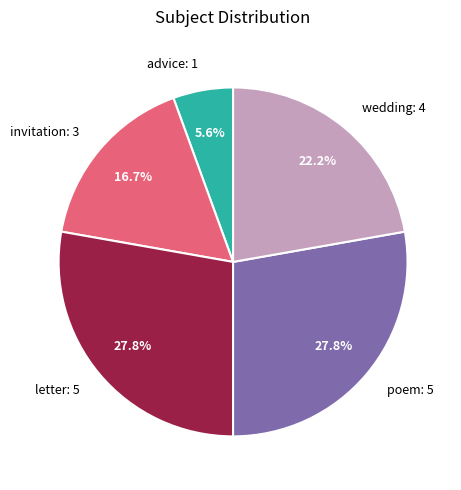

Does any single category account for the majority?

No